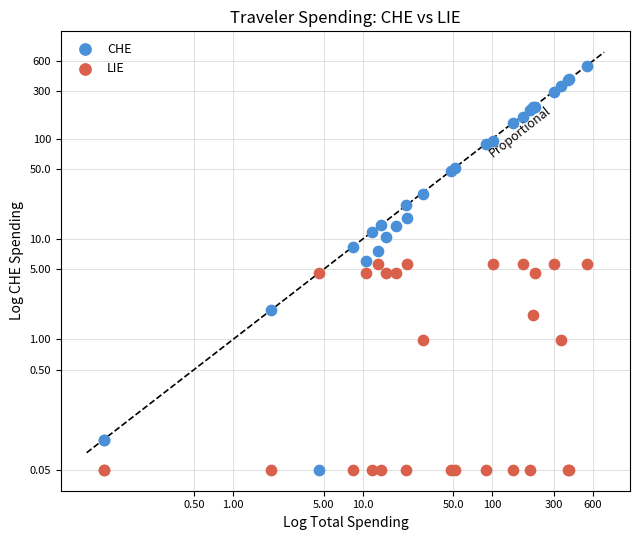

Which series contains the highest Y value?

CHE